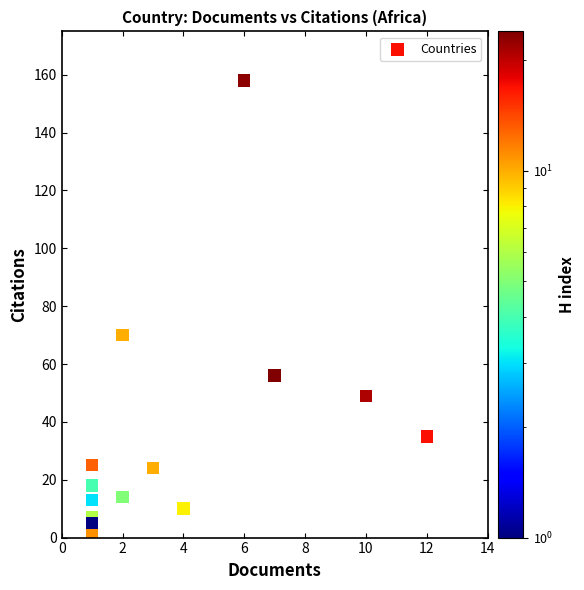

What Y value in the scatter plot is closest to 80?

70